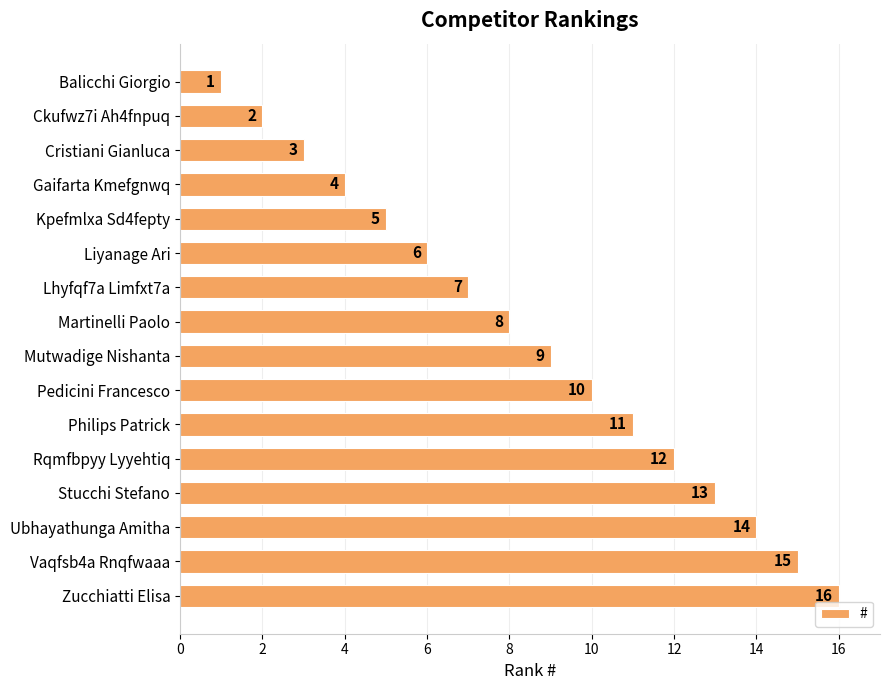

Which category has the highest value across all series?

Zucchiatti Elisa